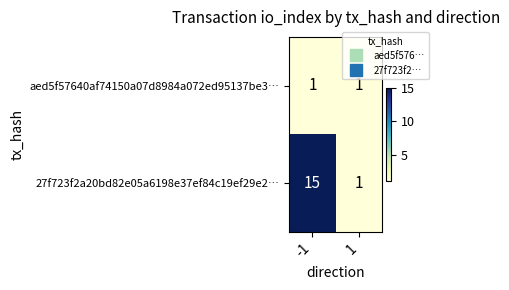

What is the difference between the maximum and minimum values in the 27f723f2a20bd82e05a6198e37ef84c19ef29e2… series?

14